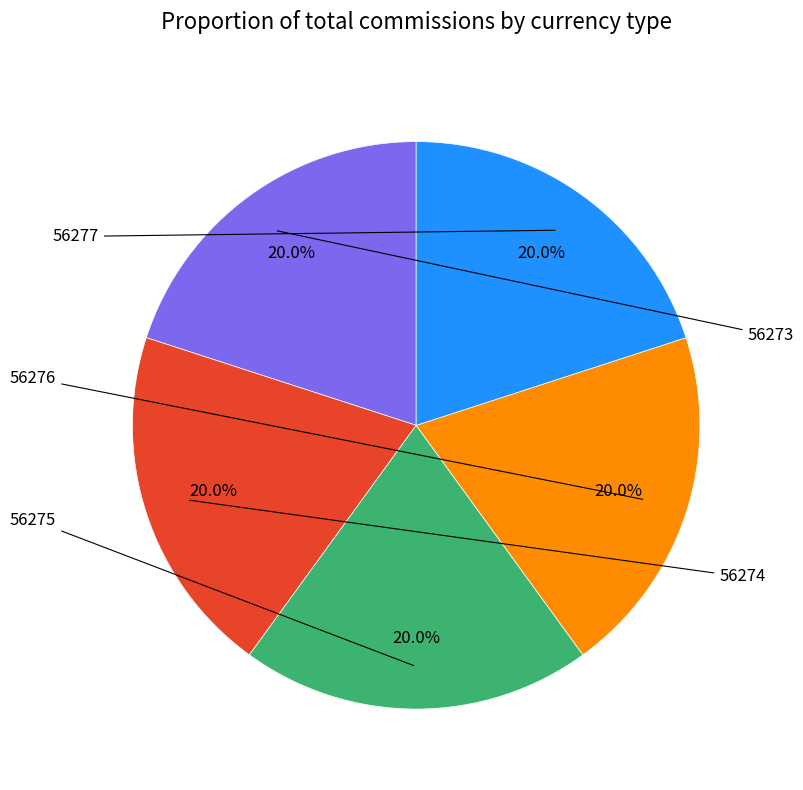

Is there any slice that represents more than half of the pie?

No